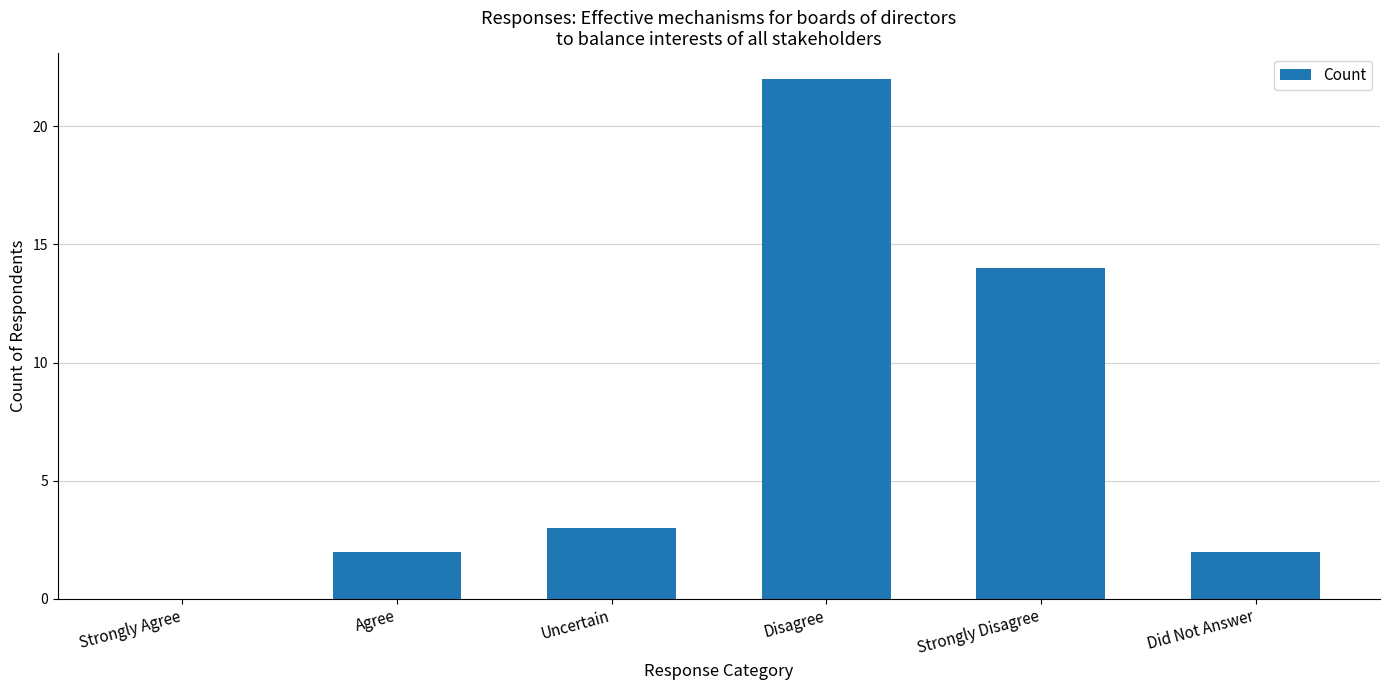

What is the change in value from Agree to Strongly Disagree?

+12